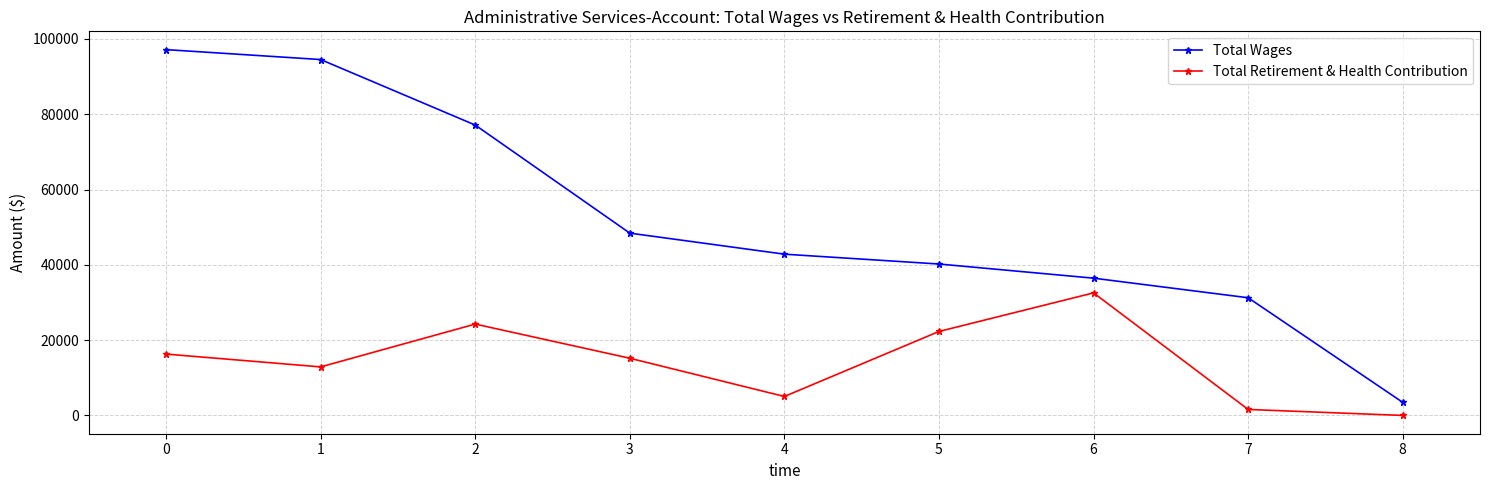

Rank the categories by Total Retirement & Health Contribution value from lowest to highest.

8, 7, 4, 1, 3, 0, 5, 2, 6